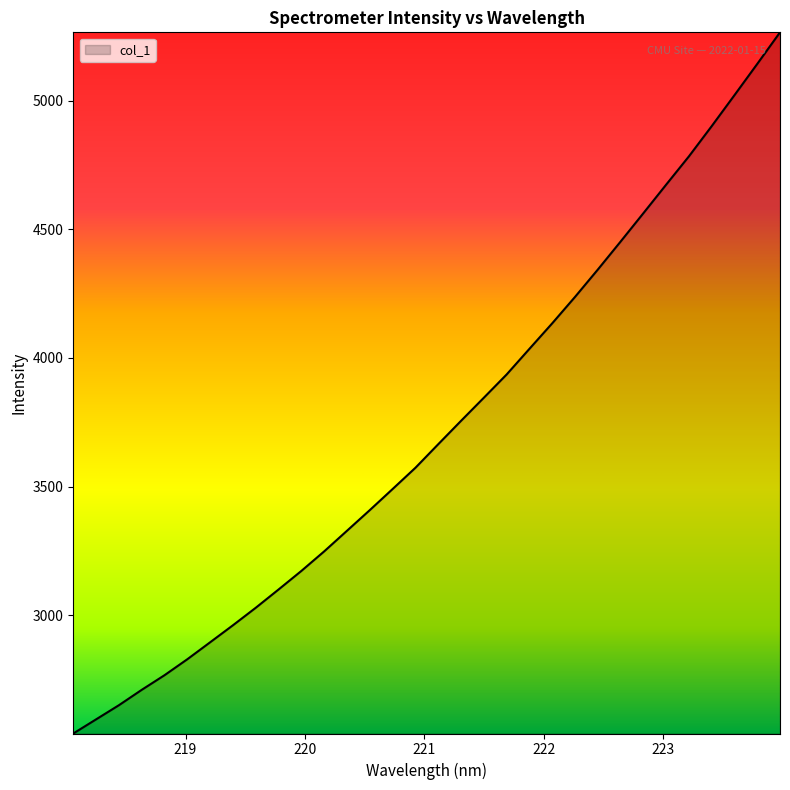

What is the smallest value displayed?

2540.4